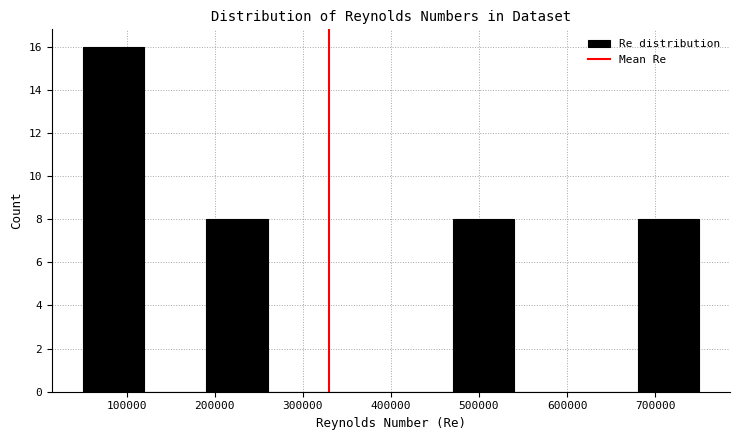

How tall is the bar that spans 190000 to 260000 on the x-axis? The values are not printed on the chart, so give them approximately, as read against the axis.

8